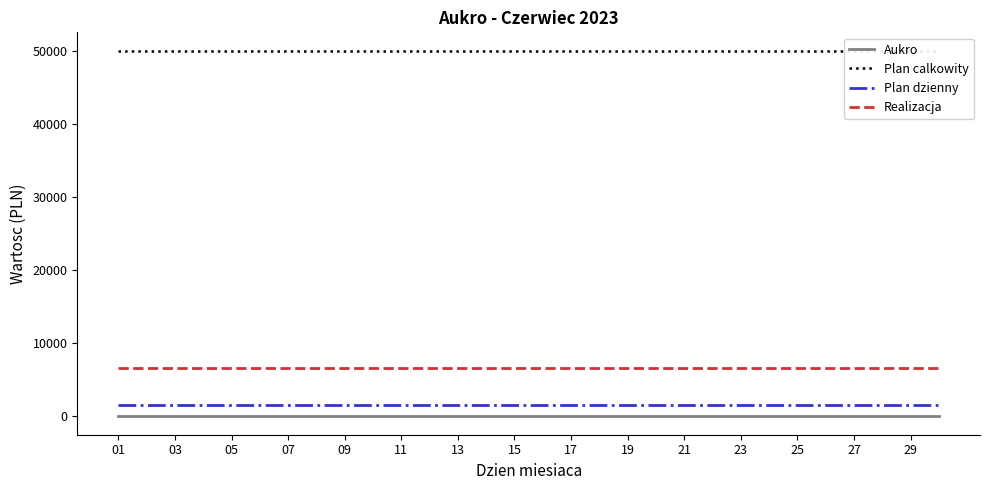

How many lines are shown in the chart?

4